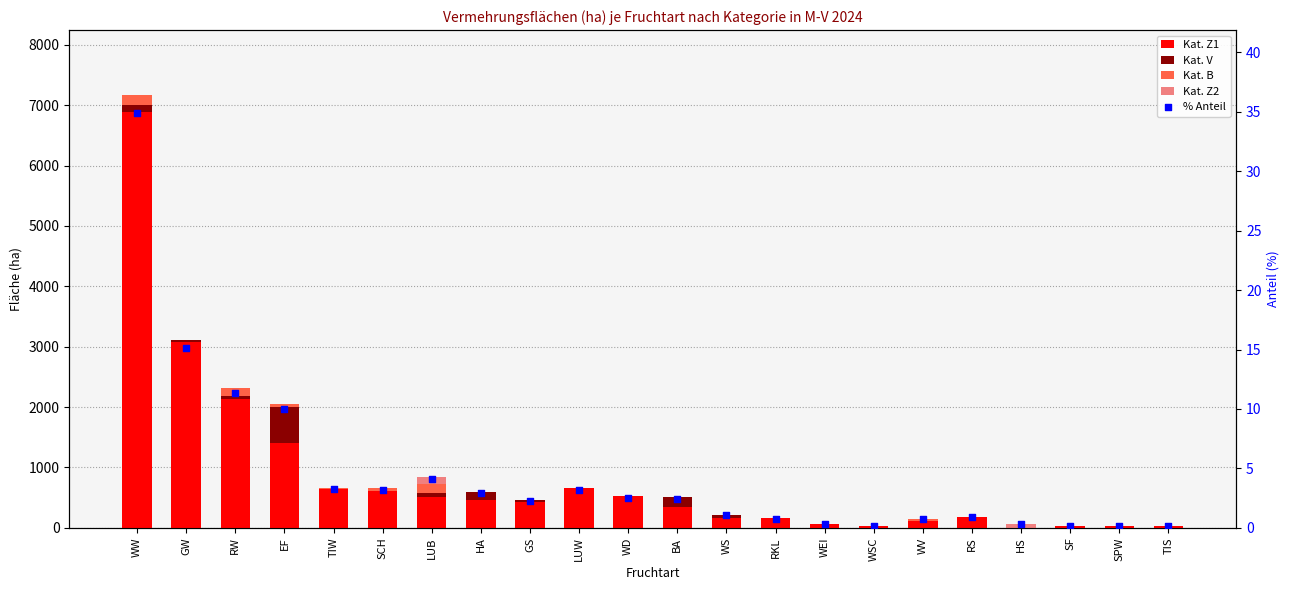

At which category is the sum across all series the highest?

WW